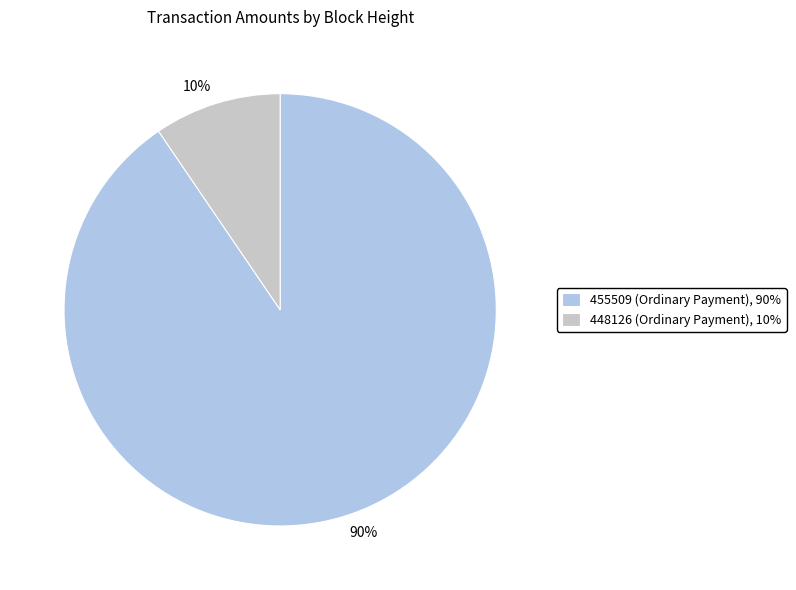

Is there any slice that represents more than half of the pie?

Yes